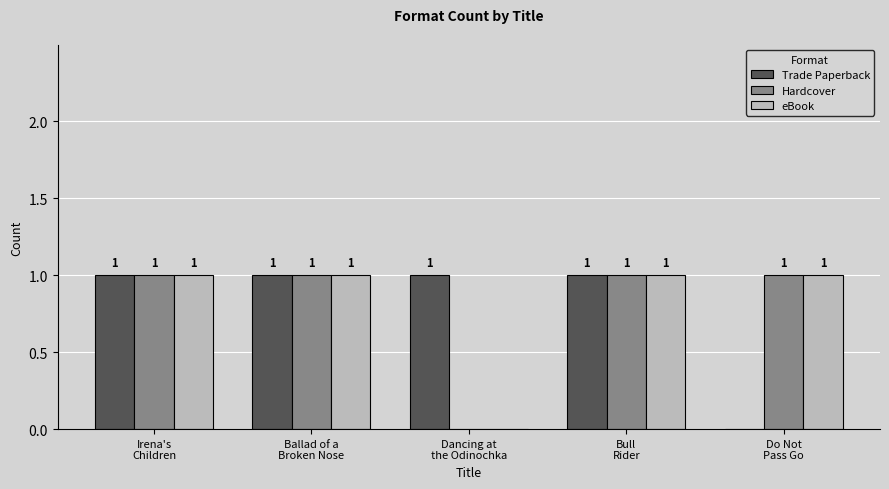

The eBook series shows 0 at Irena's
Children. True or false?

False